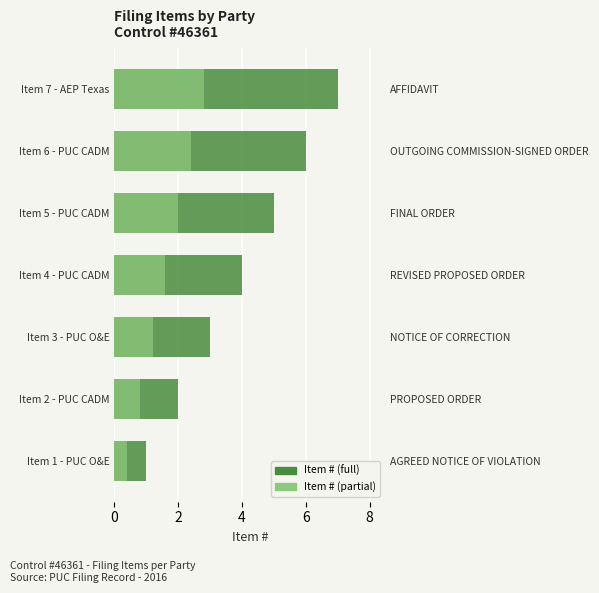

How many bars are there in total?

14